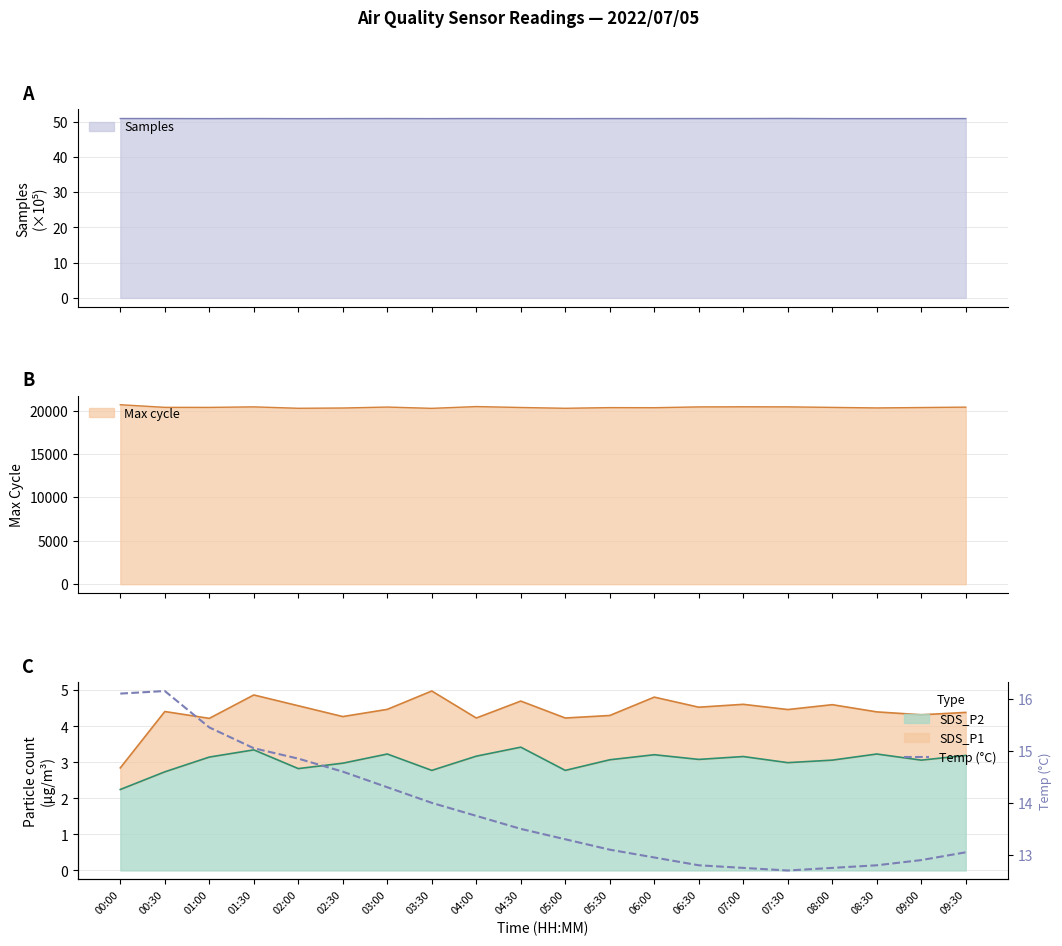

How many points are higher than both their immediate neighbors (excluding endpoints)?

1